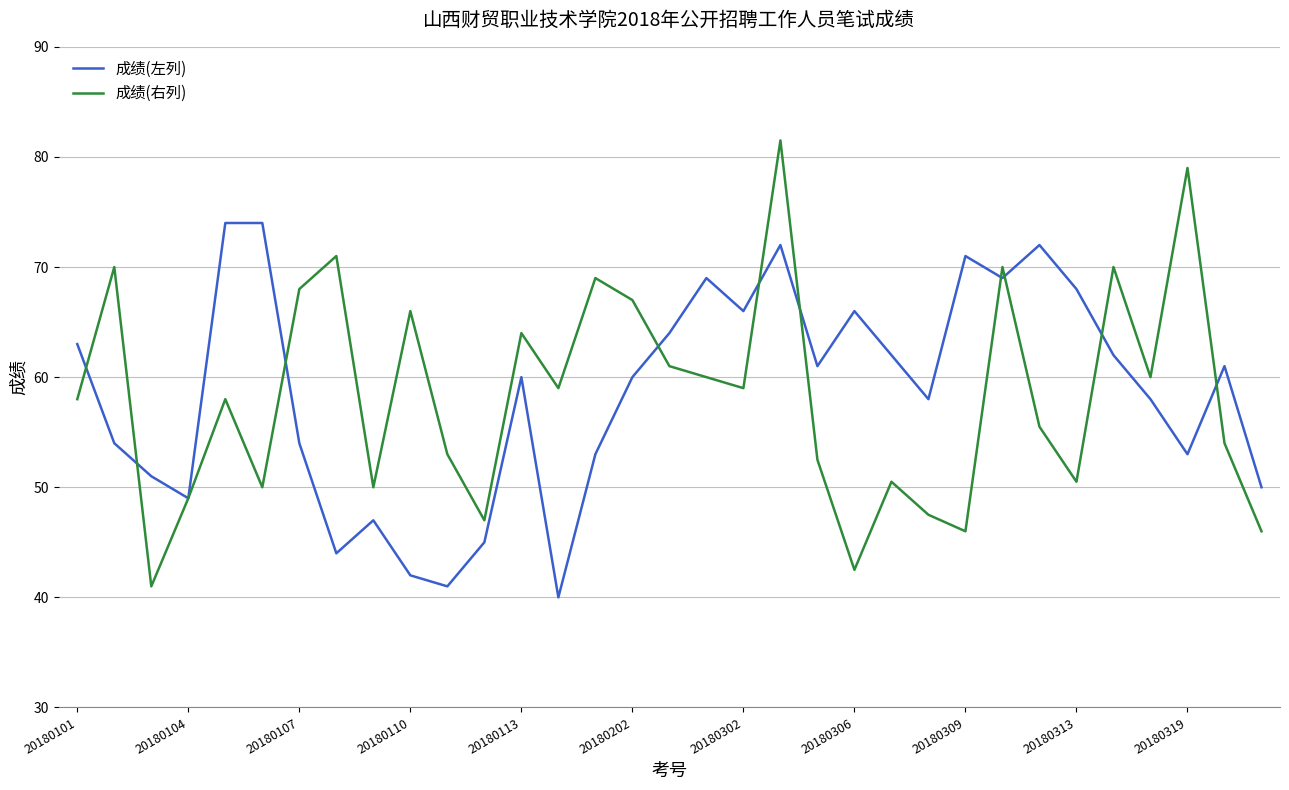

What is the sum of all 成绩(左列) values?

1933.0